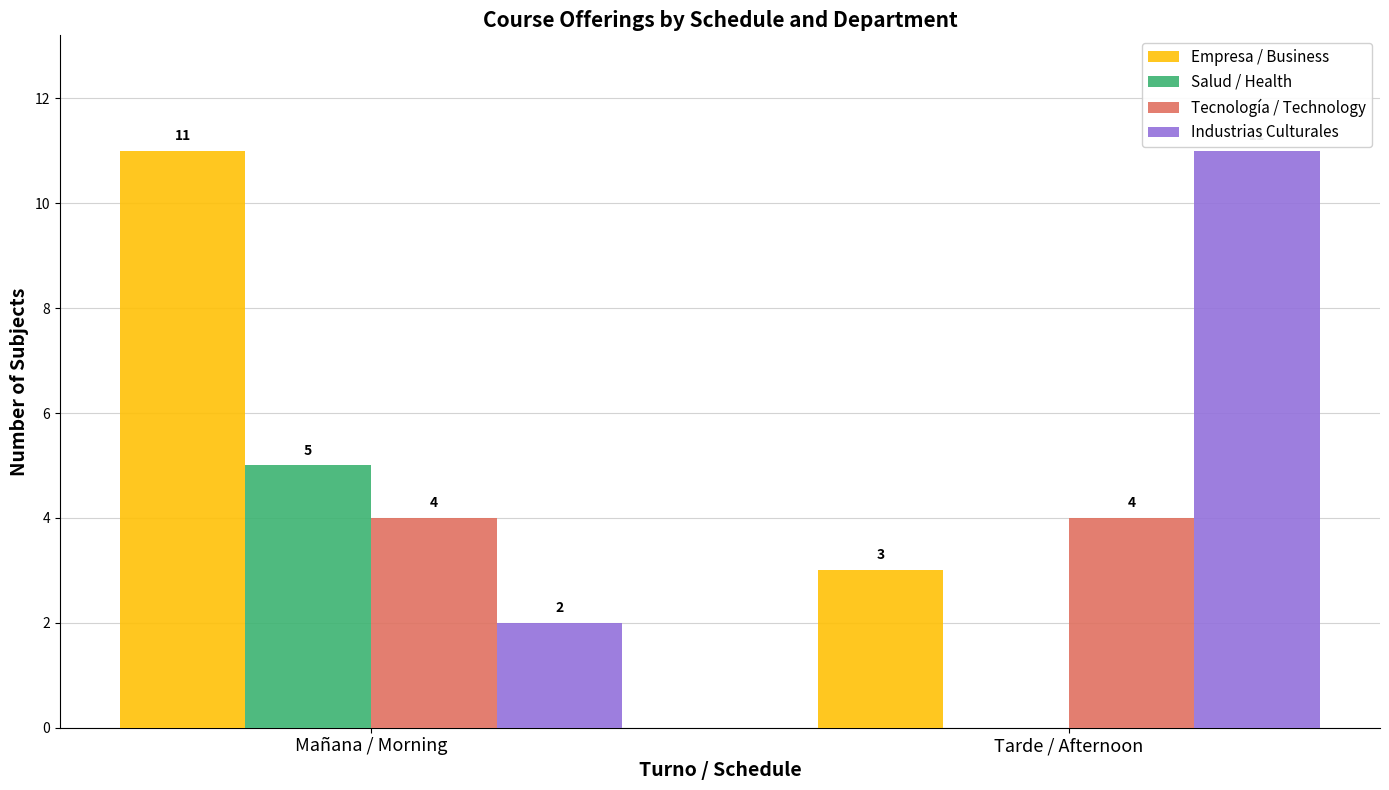

What is the sum of all Empresa / Business values?

14